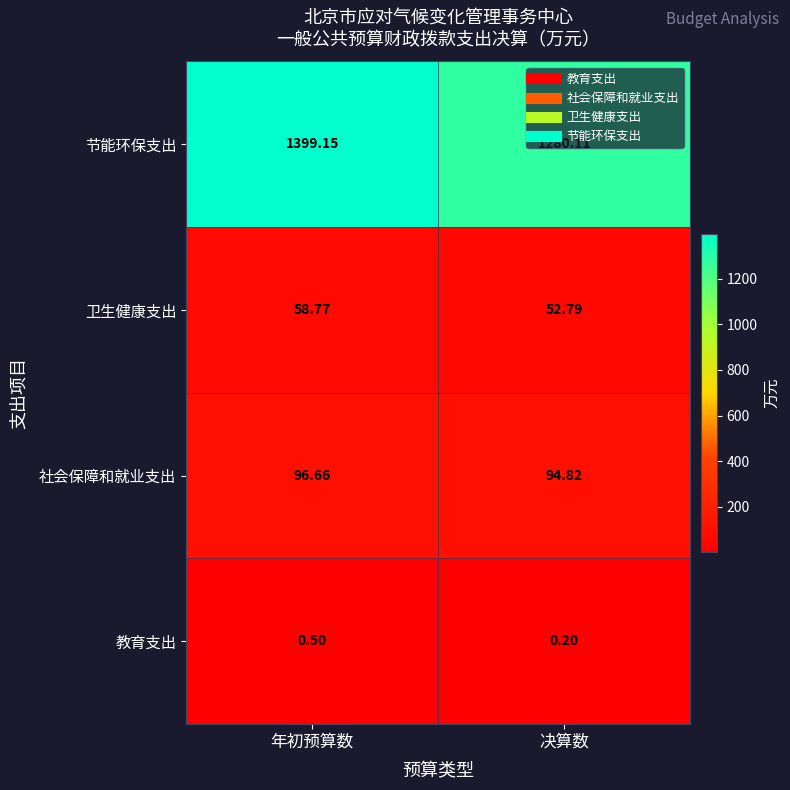

What is the minimum value shown in the chart?

0.2